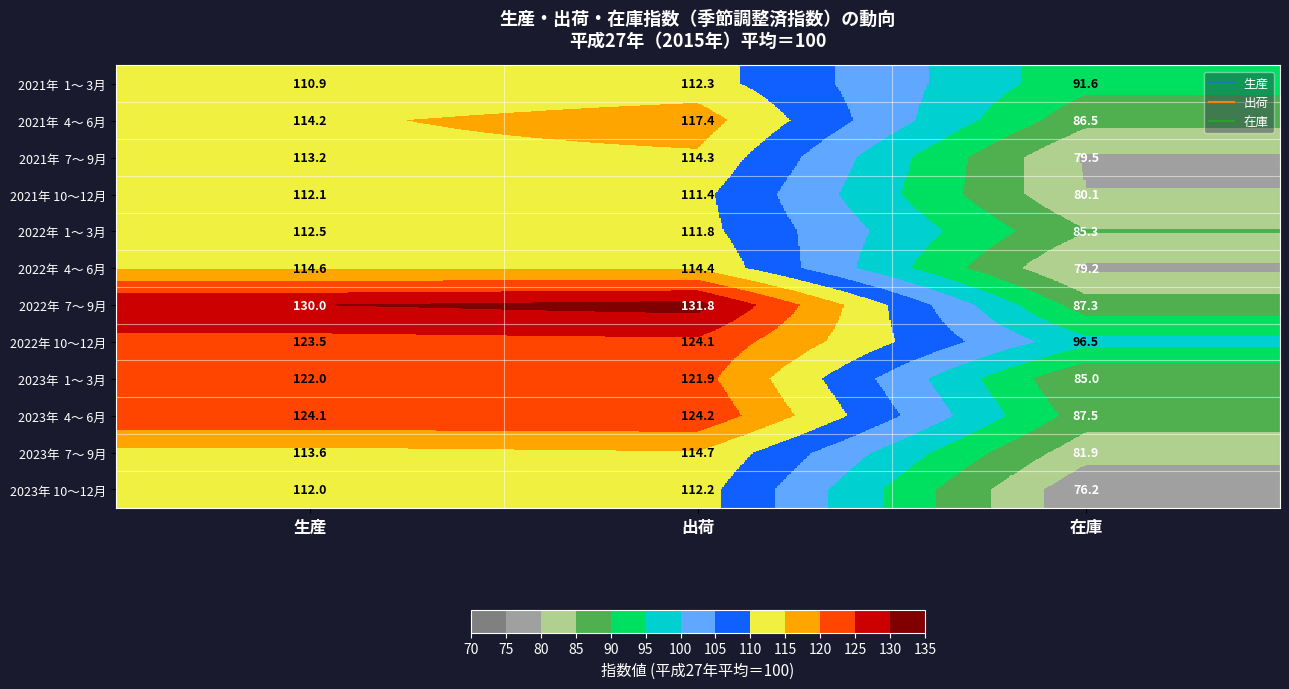

What is the total value across all series at 生産?

1402.7